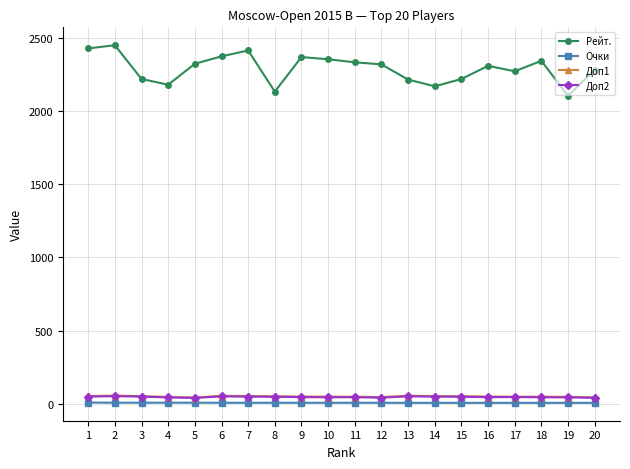

What is the sum of all Доп2 values?

917.0